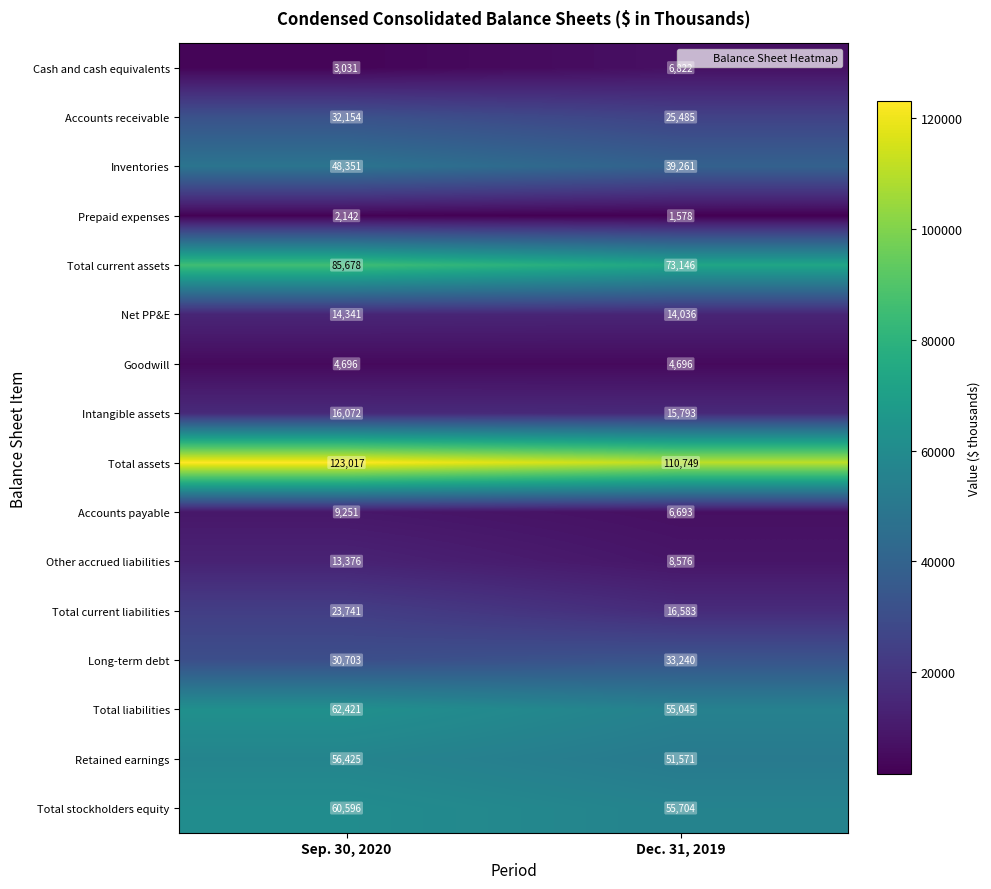

Which series has the widest spread of values?

Total current assets